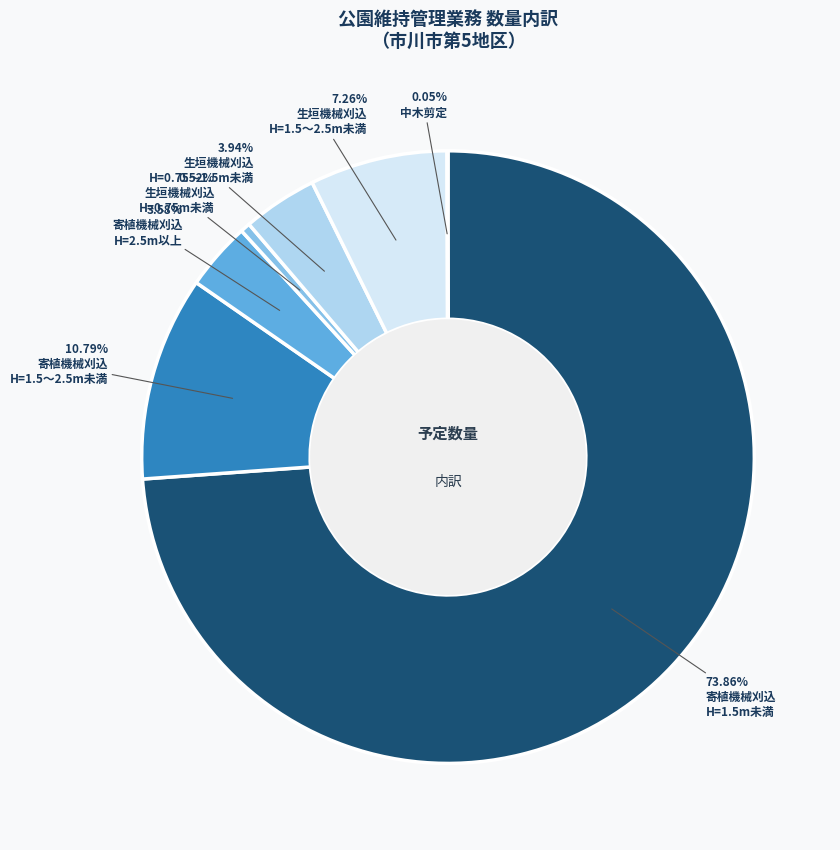

Is there a majority slice in this chart?

Yes